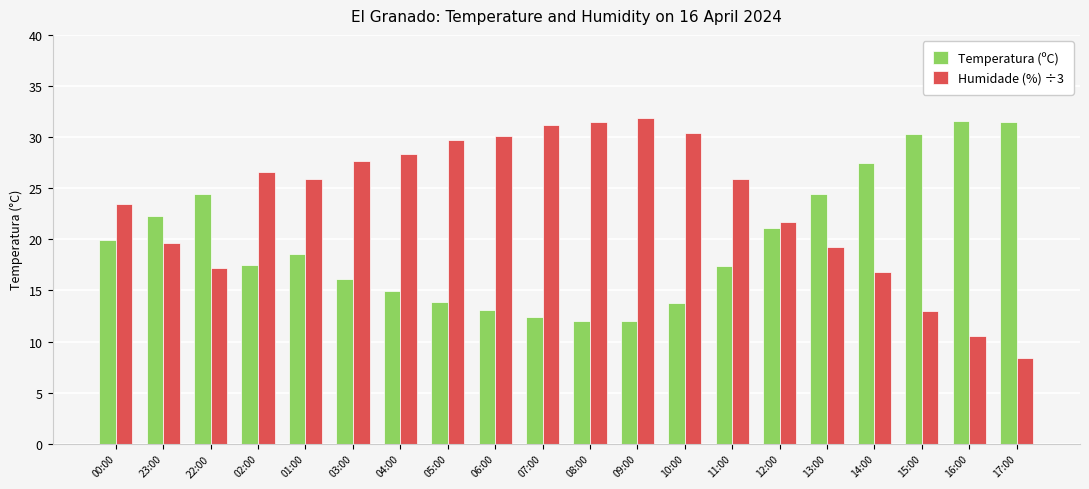

What is the sum of the Humidade (%) ÷3 values at 04:00 and 02:00?

55.0